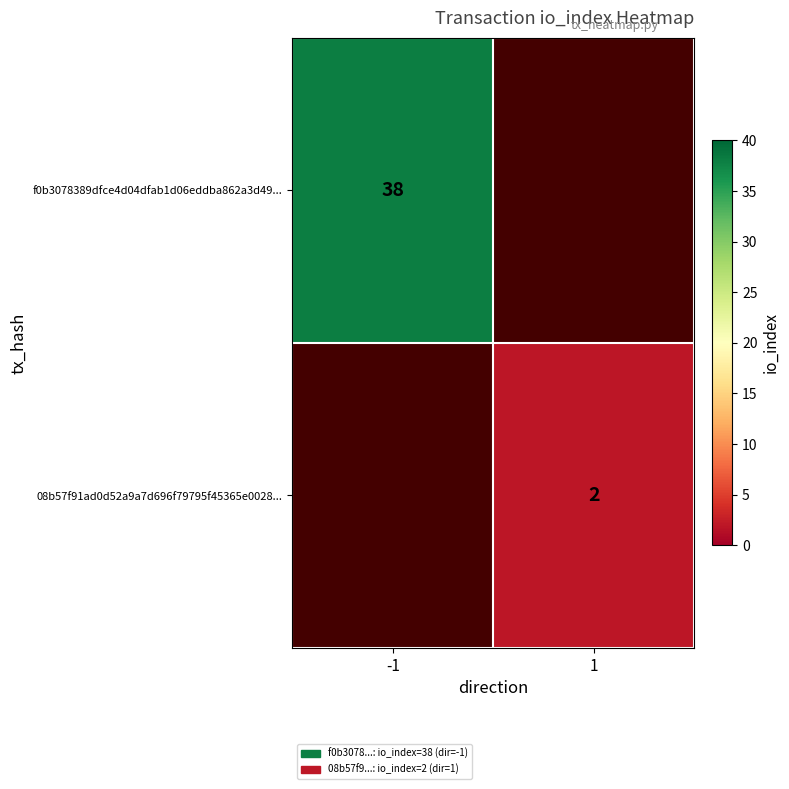

Is it true that f0b3078389dfce4d04dfab1d06eddba862a3d49... equals 55 at -1?

False